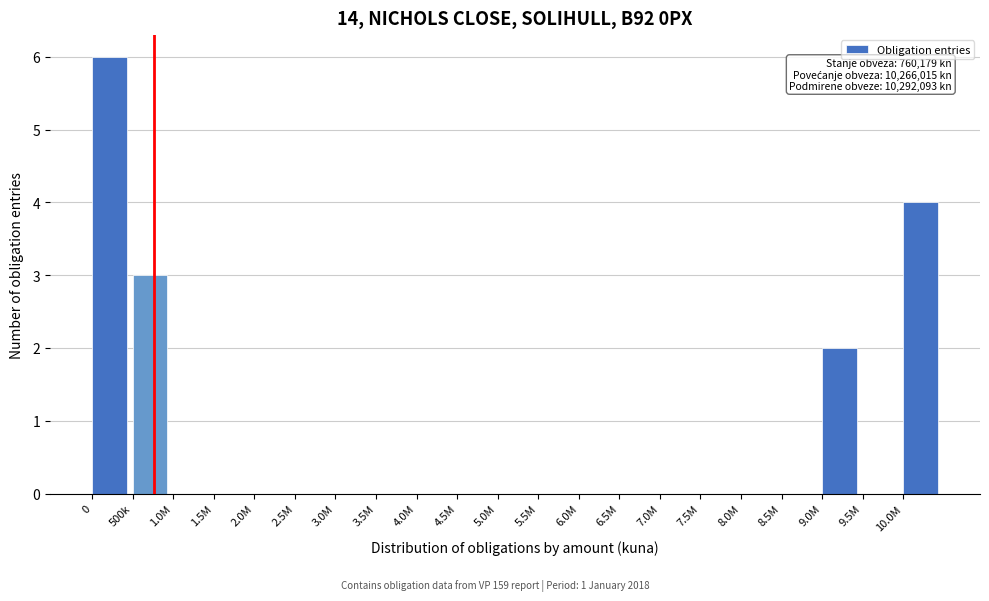

Reading left to right, list all the values displayed in this chart.

0=6	500k=3	1.0M=0	1.5M=0	2.0M=0	2.5M=0	3.0M=0	3.5M=0	4.0M=0	4.5M=0	5.0M=0	5.5M=0	6.0M=0	6.5M=0	7.0M=0	7.5M=0	8.0M=0	8.5M=0	9.0M=2	9.5M=0	10.0M=4